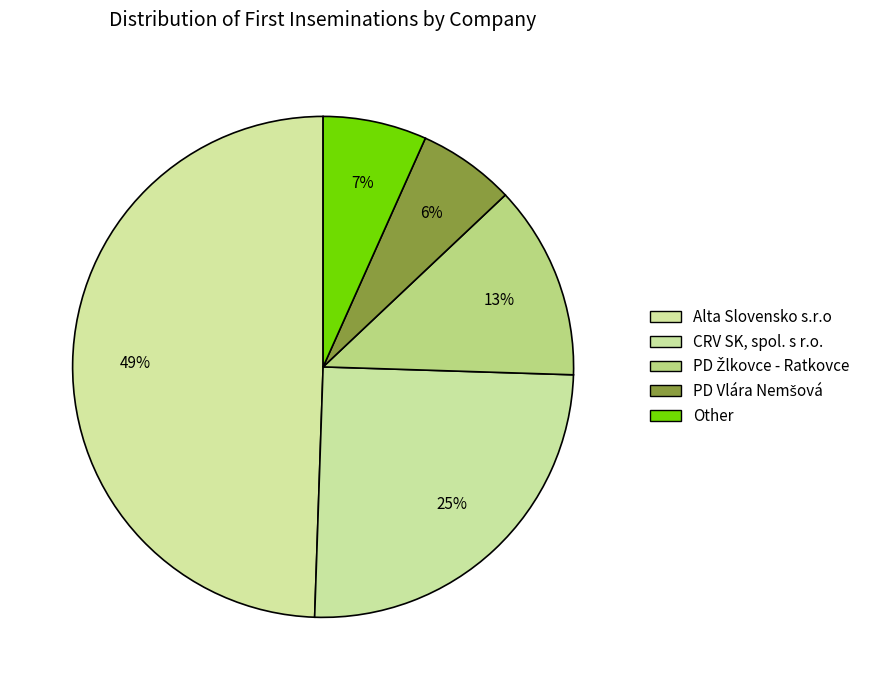

Is there any slice that represents more than half of the pie?

No